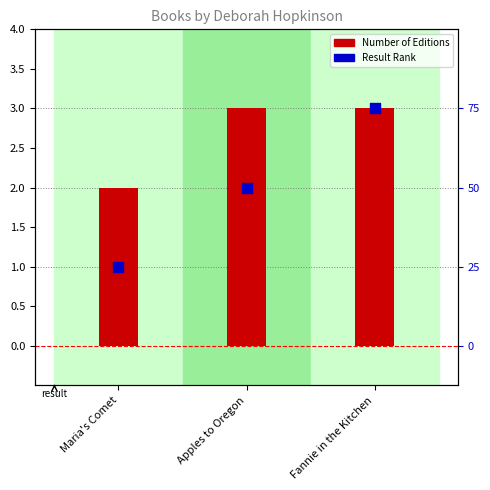

Which series reaches the maximum Y coordinate?

Number of Editions